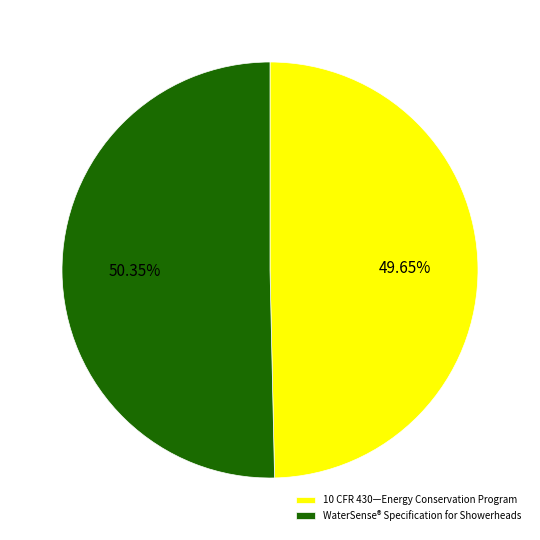

What is the ratio of the value at WaterSense® Specification for Showerheads to the value at 10 CFR 430—Energy Conservation Program?

1.0